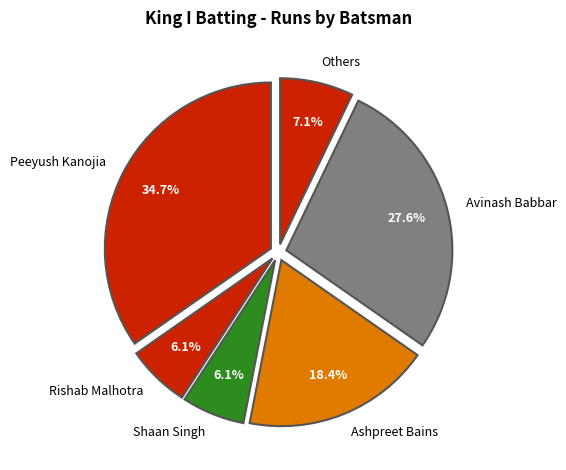

Does Shaan Singh account for over 50% of the chart?

No